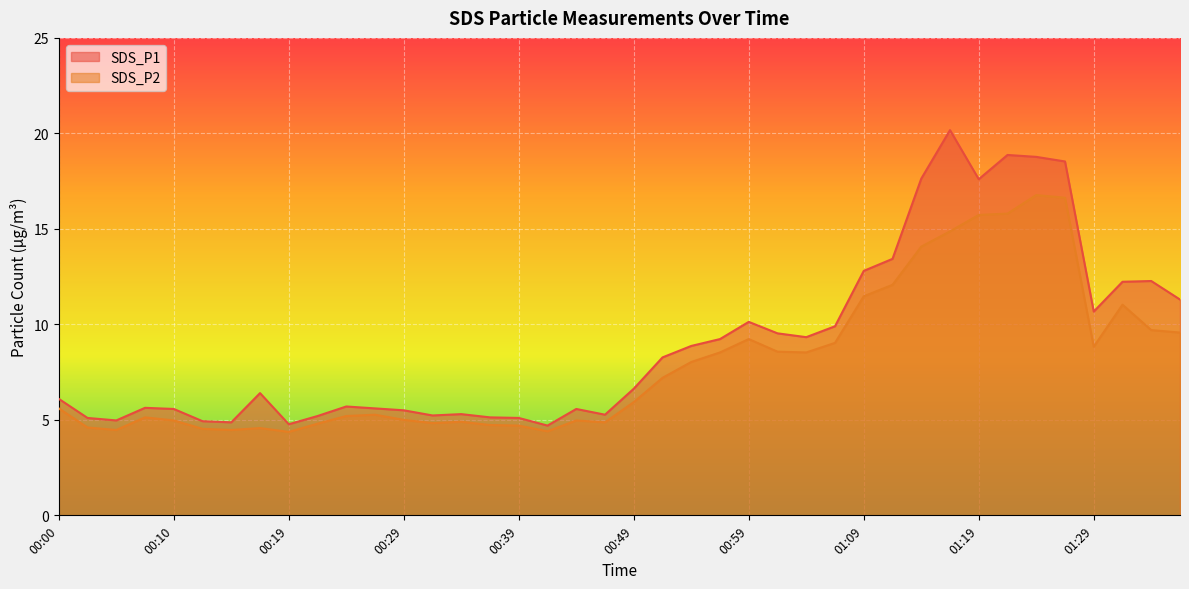

At how many categories does at least one series exceed 14?

6